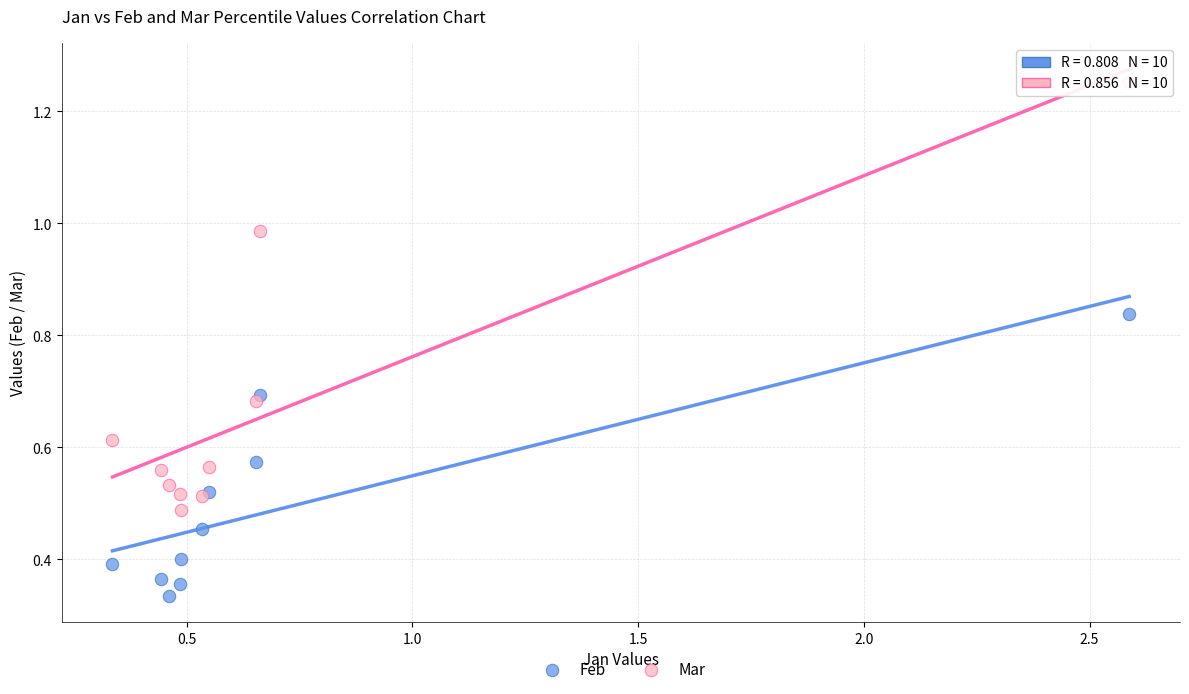

What is the X range (max minus min) for the scatter plot?

2.3